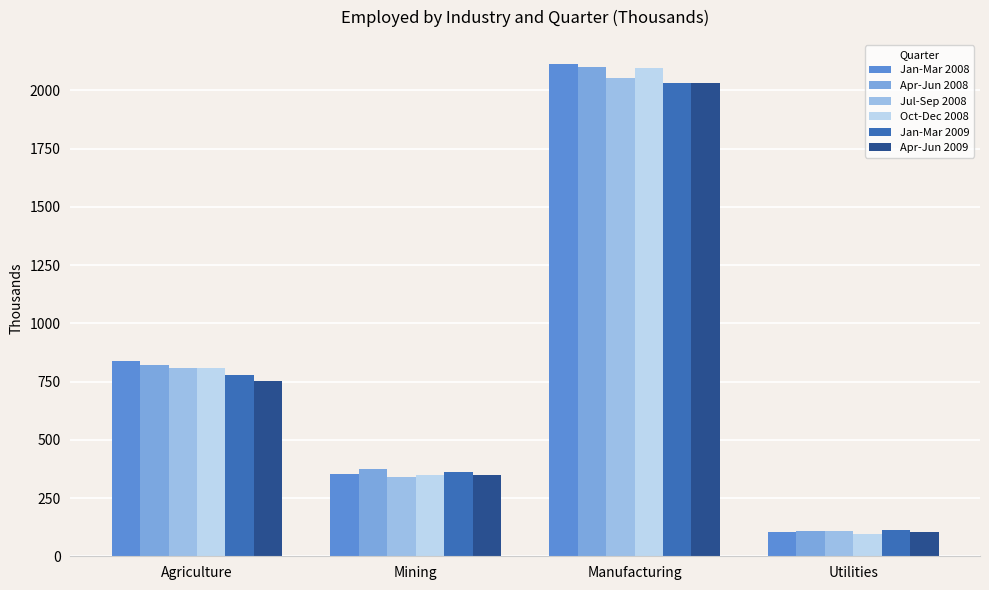

Which category has the lowest value in the Jan-Mar 2008 series?

Utilities